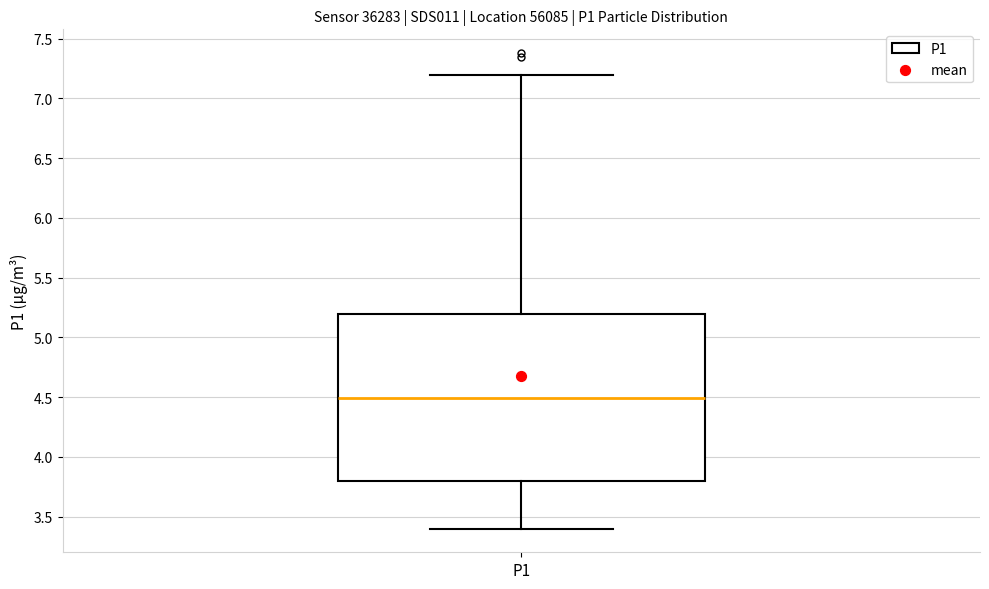

Where does the median line of the box for P1 sit on the y-axis? The values are not printed on the chart, so give them approximately, as read against the axis.

4.5